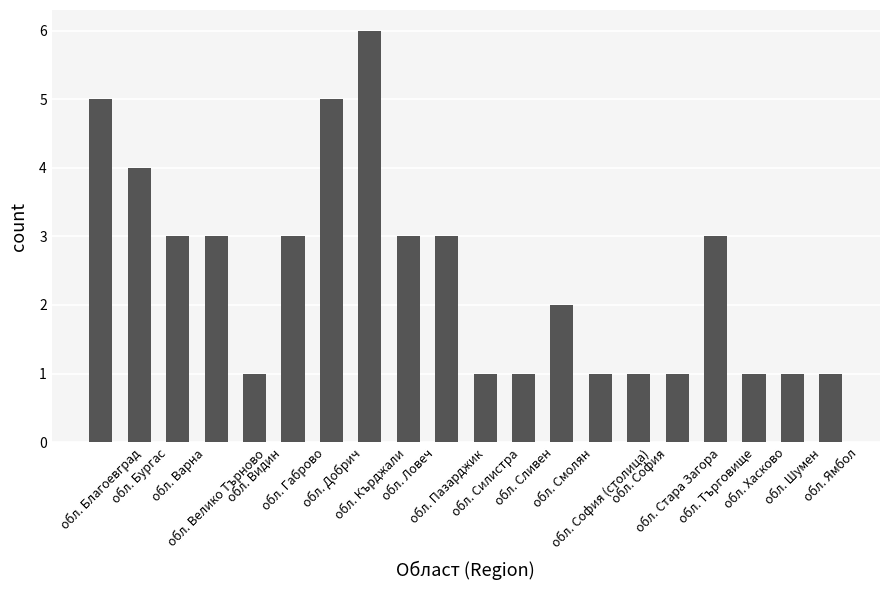

What is the sum of all values?

49